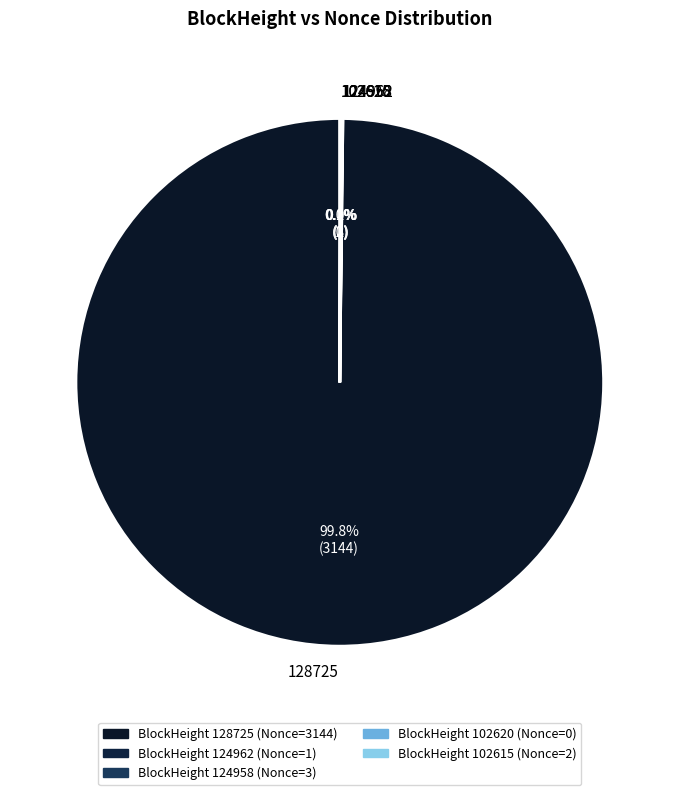

Which category has the biggest portion of the pie?

128725